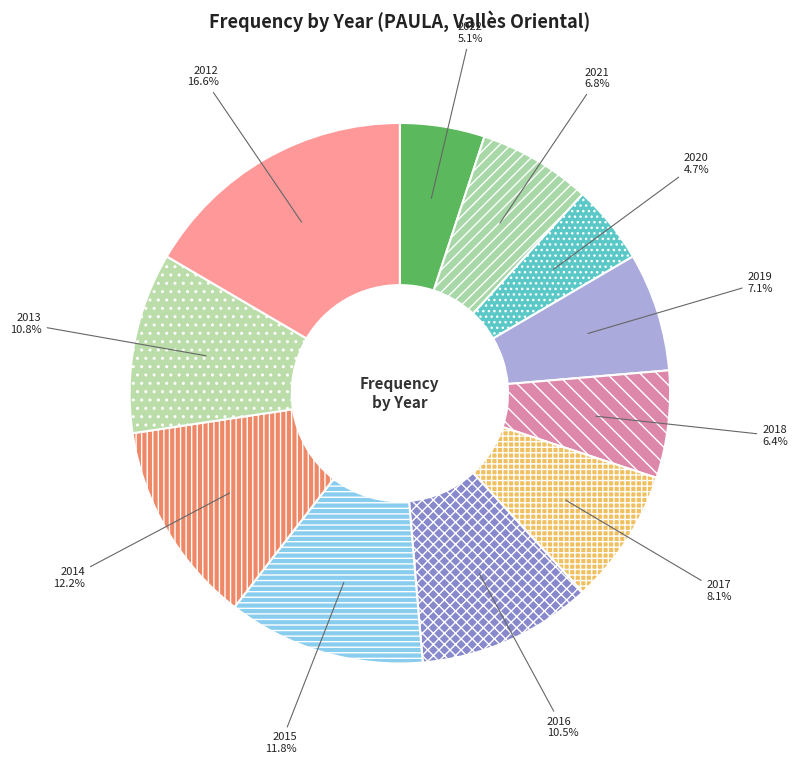

Does any single category account for the majority?

No